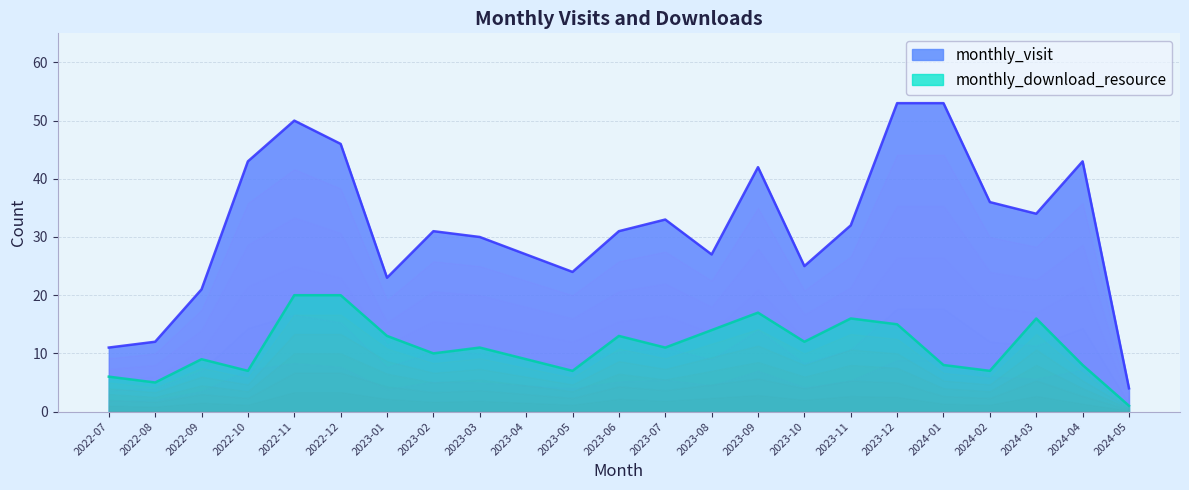

Rank the series by their maximum value, from lowest to highest.

monthly_download_resource, monthly_visit